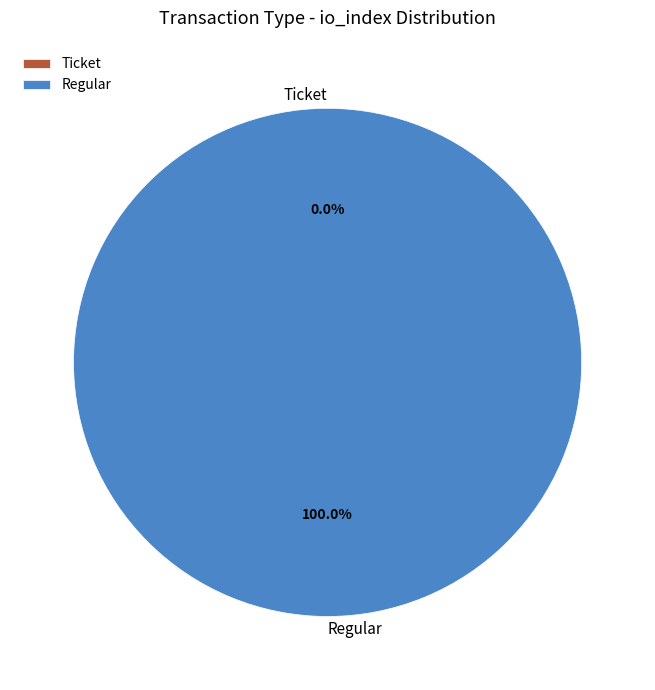

What is the total percentage of Ticket and Regular?

100.0%